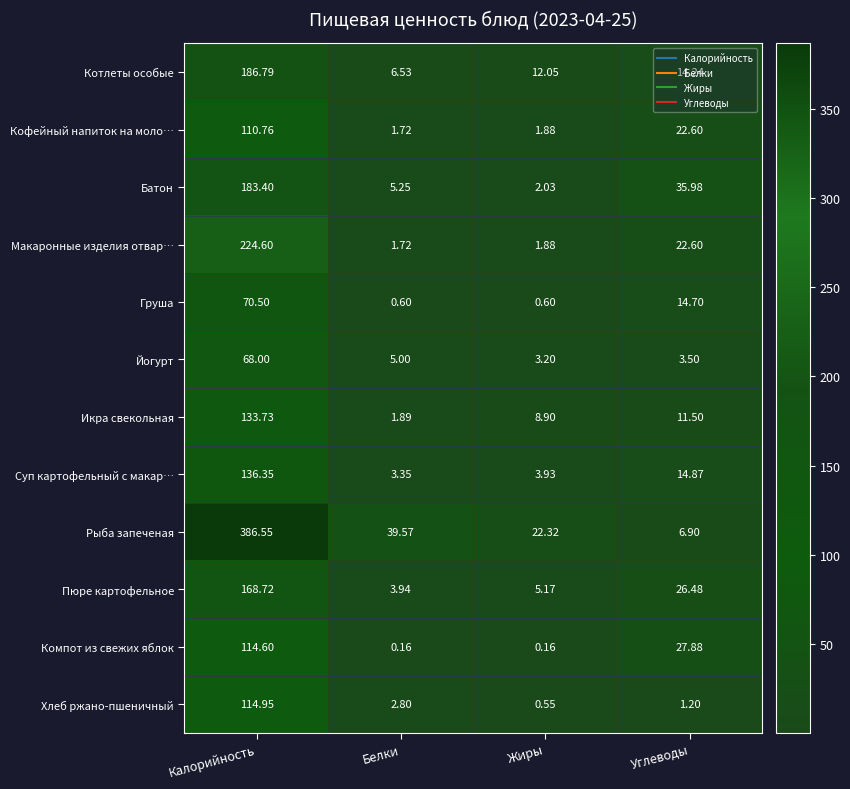

Which series has the largest total across all categories?

Рыба запеченая